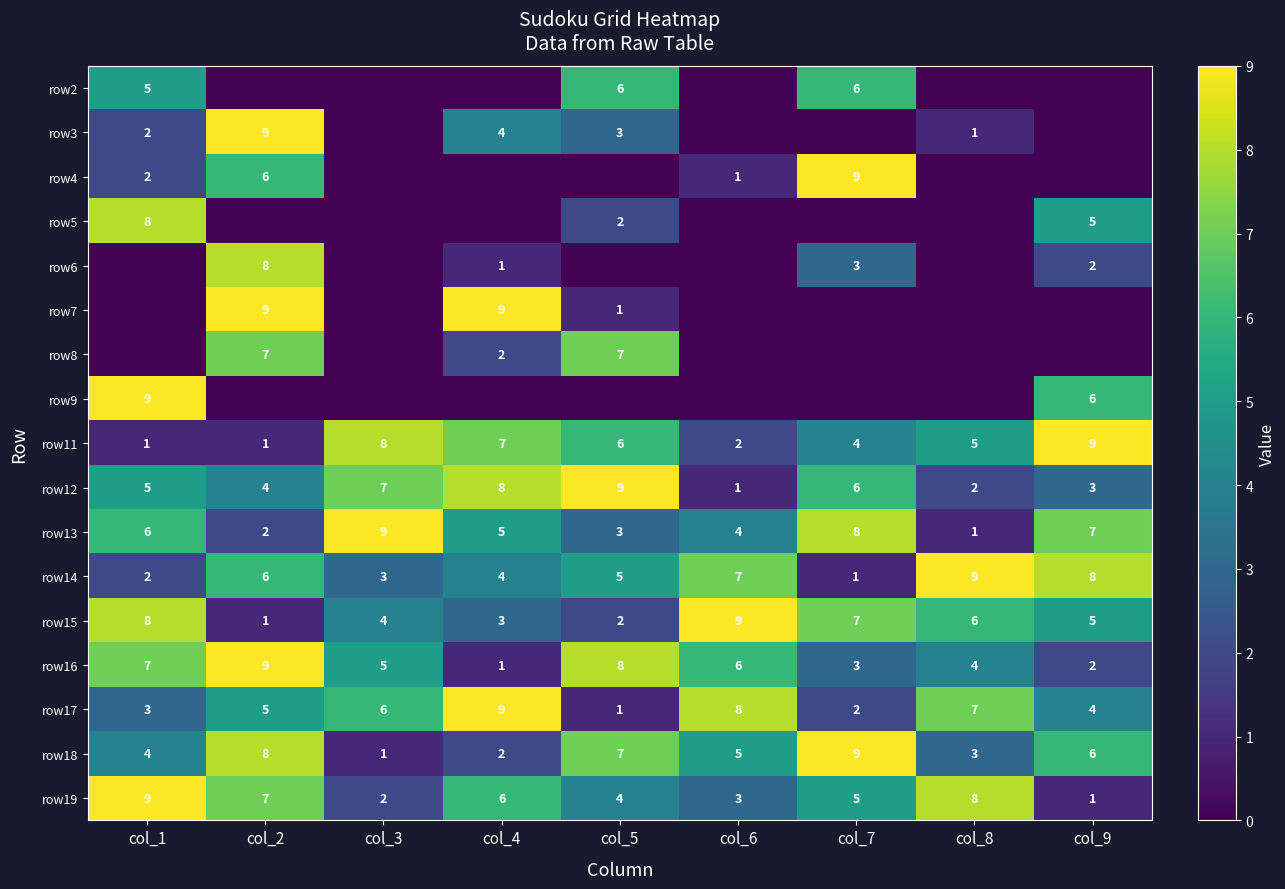

Which category has the highest value in the row18 series?

col_7